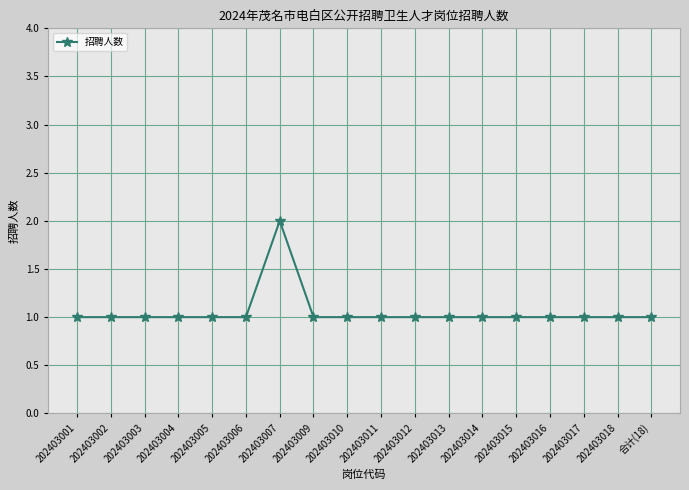

What is the sum of the values at 202403017 and 202403018?

2